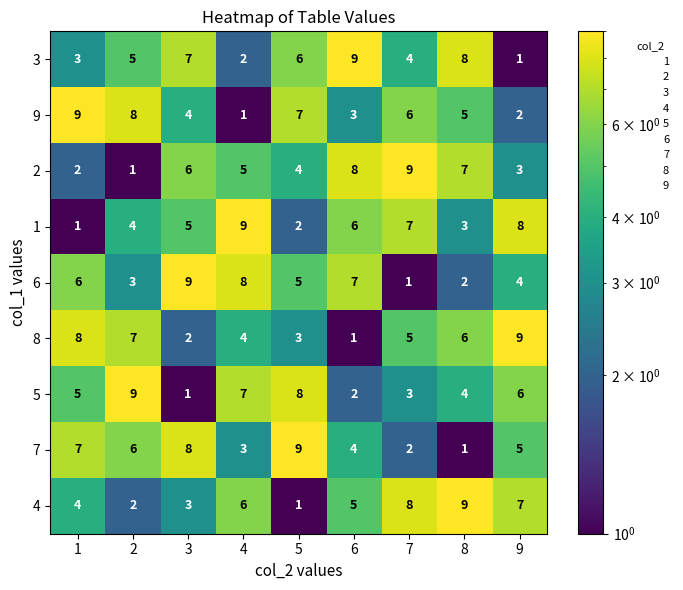

What is the spread (max minus min) of values at 7?

8